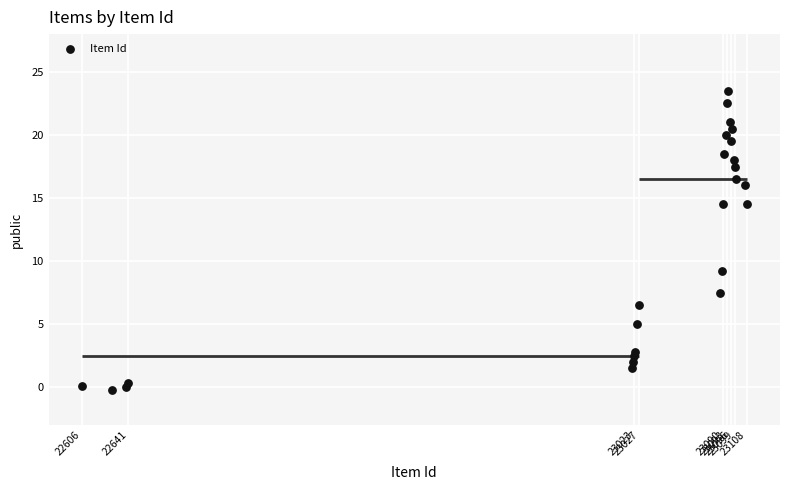

What Y value in the scatter plot is closest to 11?

9.2